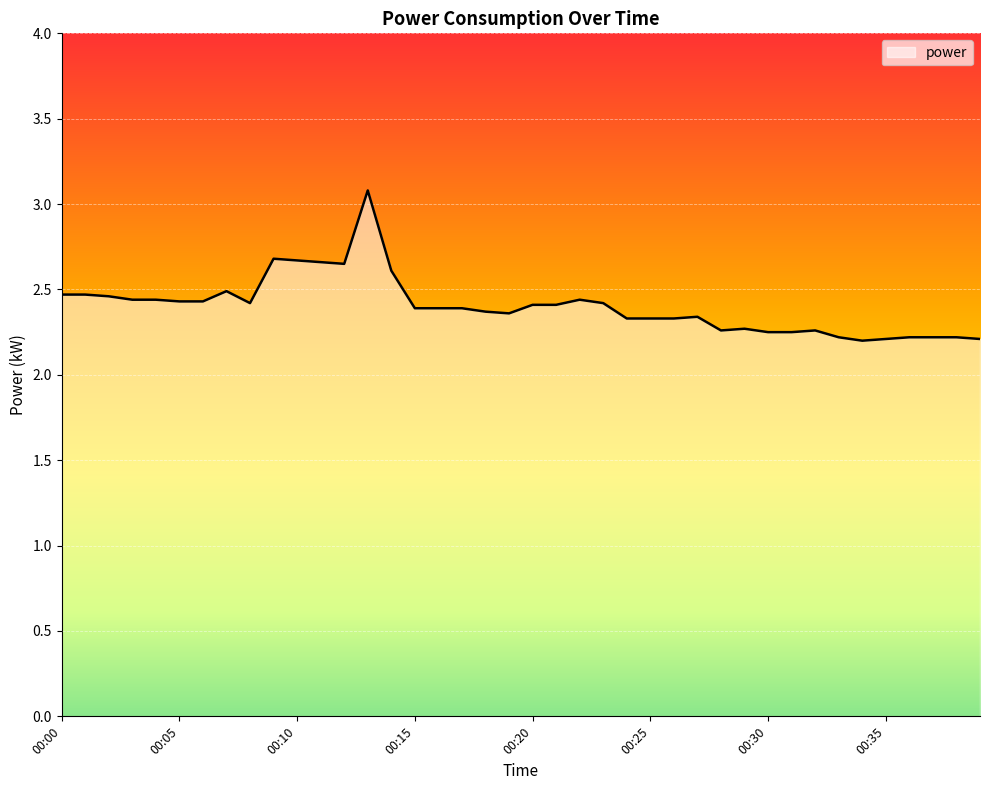

What is the difference between the maximum and minimum values?

0.9